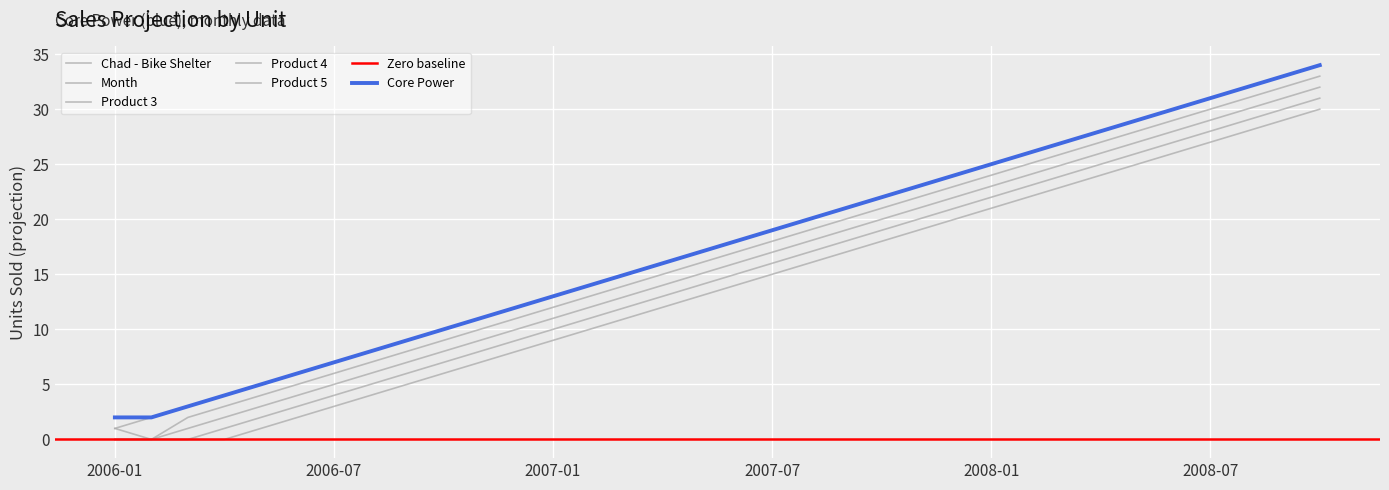

What is the difference between the Product 4 values at 2006-10 and 2008-03?

17